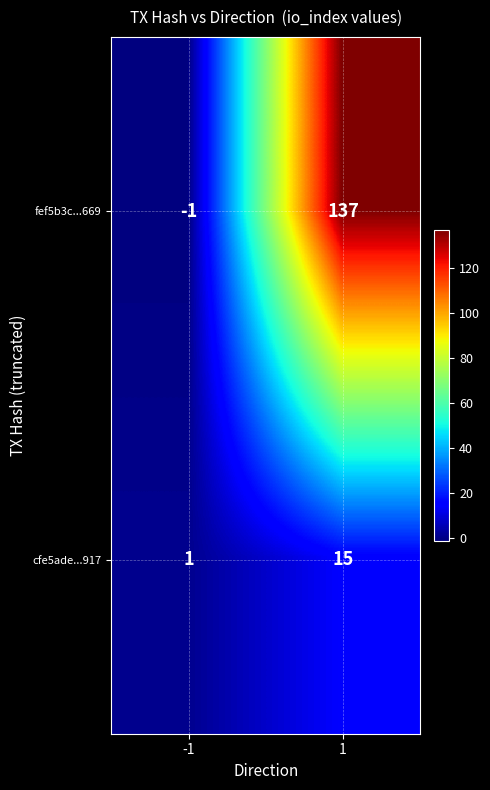

Is it true that fef5b3c...669 equals 137 at 1?

True